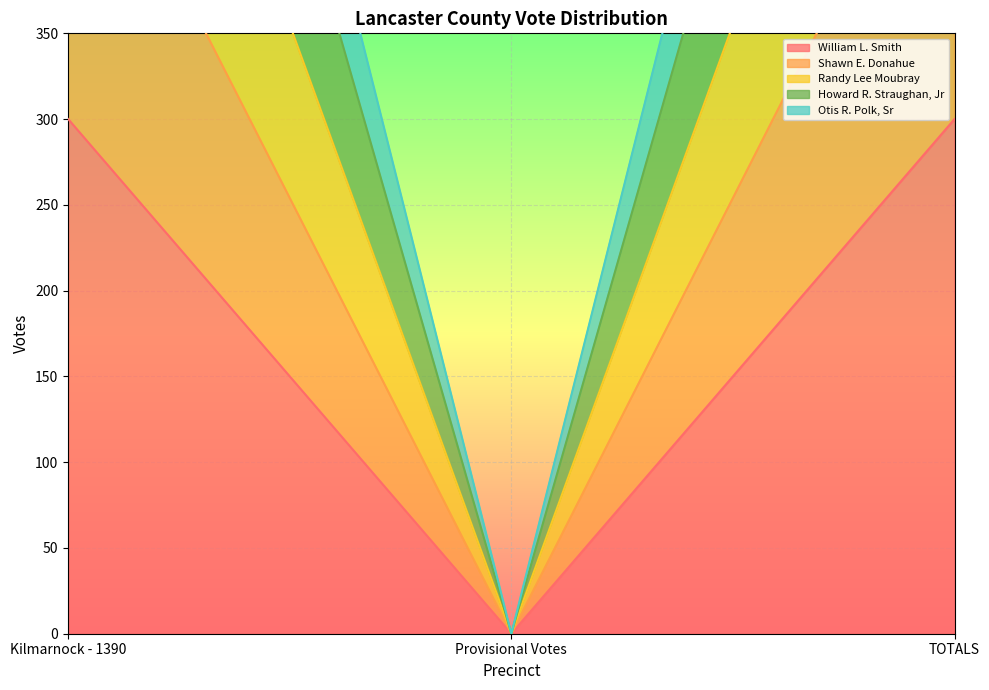

Reading left to right, extract all data points from this chart.

William L. Smith: Kilmarnock - 1390=300	Provisional Votes=0	TOTALS=300
Shawn E. Donahue: Kilmarnock - 1390=710	Provisional Votes=0	TOTALS=710
Randy Lee Moubray: Kilmarnock - 1390=902	Provisional Votes=0	TOTALS=902
Howard R. Straughan, Jr: Kilmarnock - 1390=508	Provisional Votes=0	TOTALS=508
Otis R. Polk, Sr: Kilmarnock - 1390=1027	Provisional Votes=0	TOTALS=1027